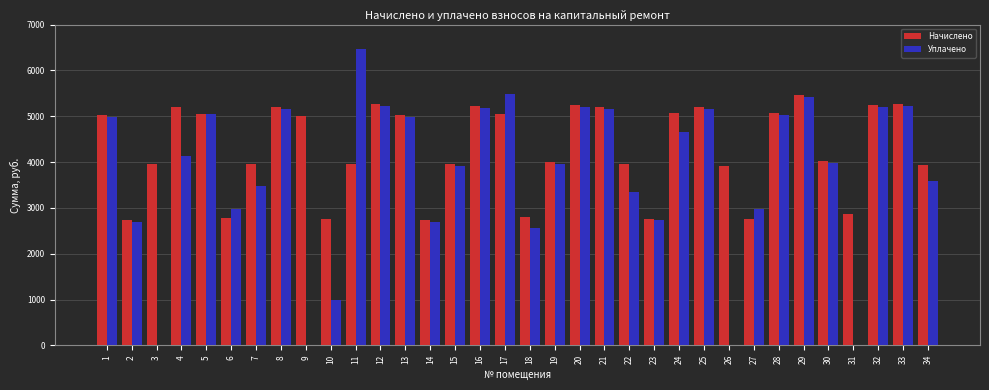

What is the total value across all series at 24?

9711.5